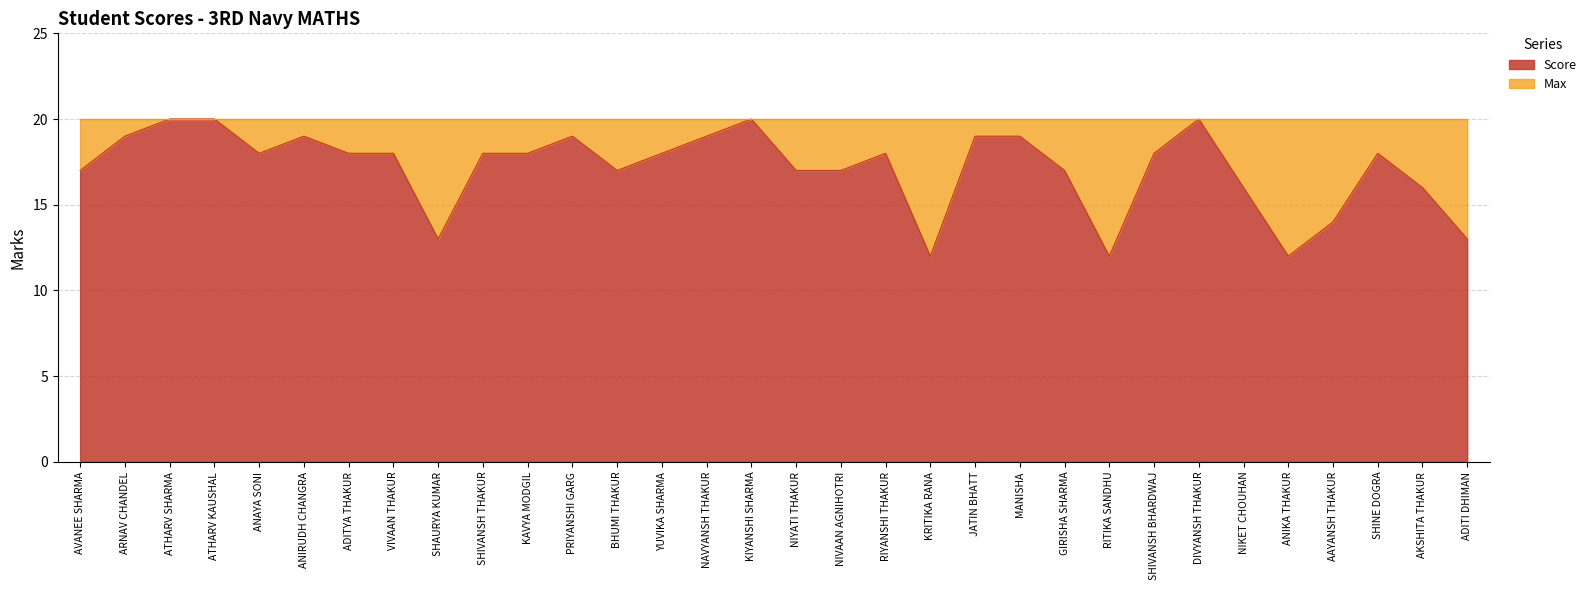

Where is the data nearest to the value 16?

NIKET CHOUHAN